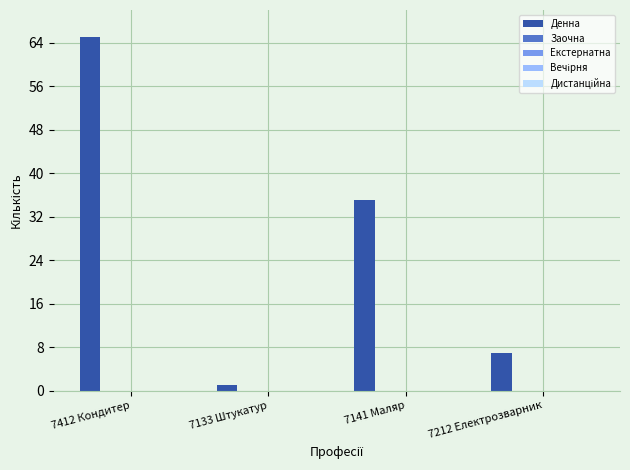

What is the average value?

27